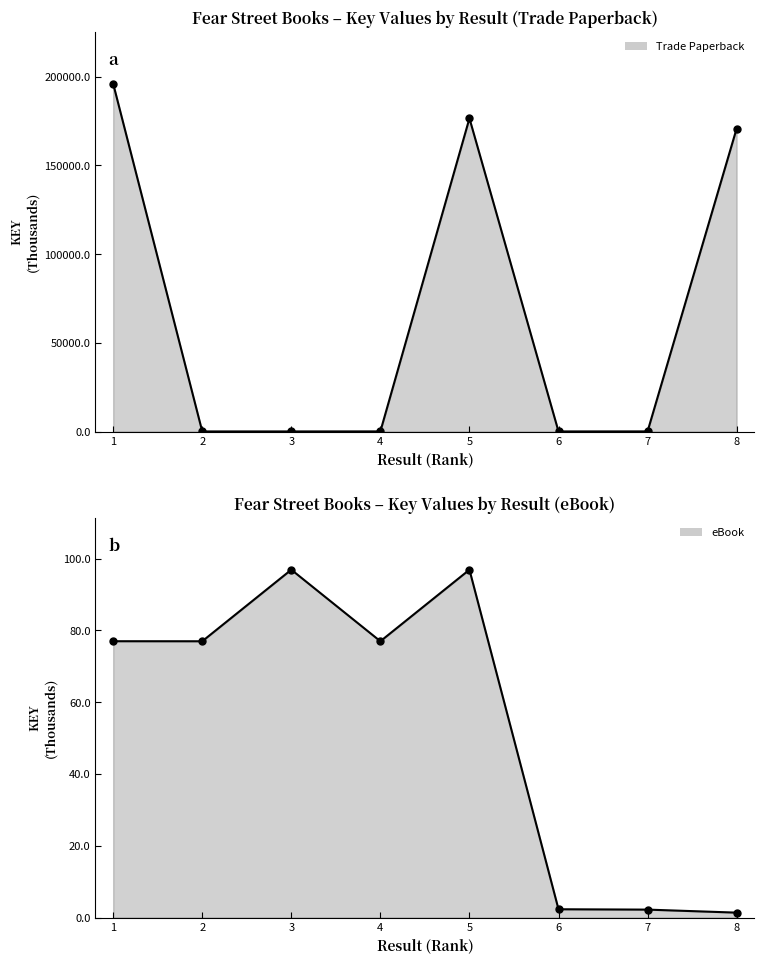

Between 6 and 7, which series saw the biggest shift?

Trade Paperback